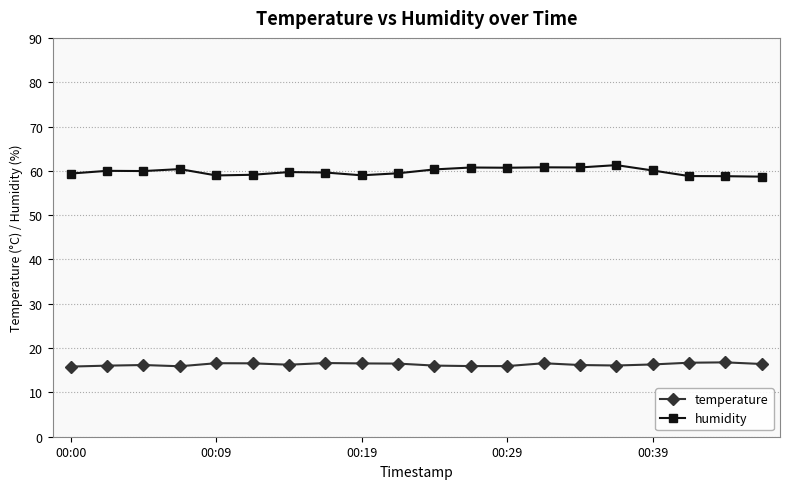

Which series has the largest total across all categories?

humidity